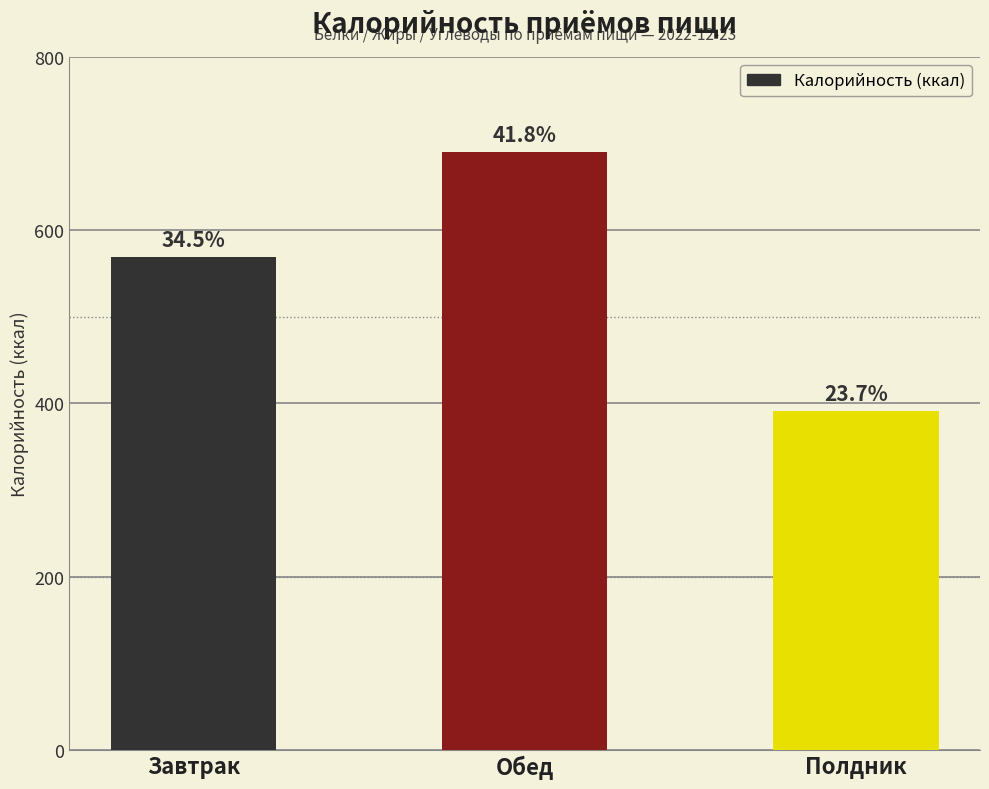

How many bars are there in total?

3